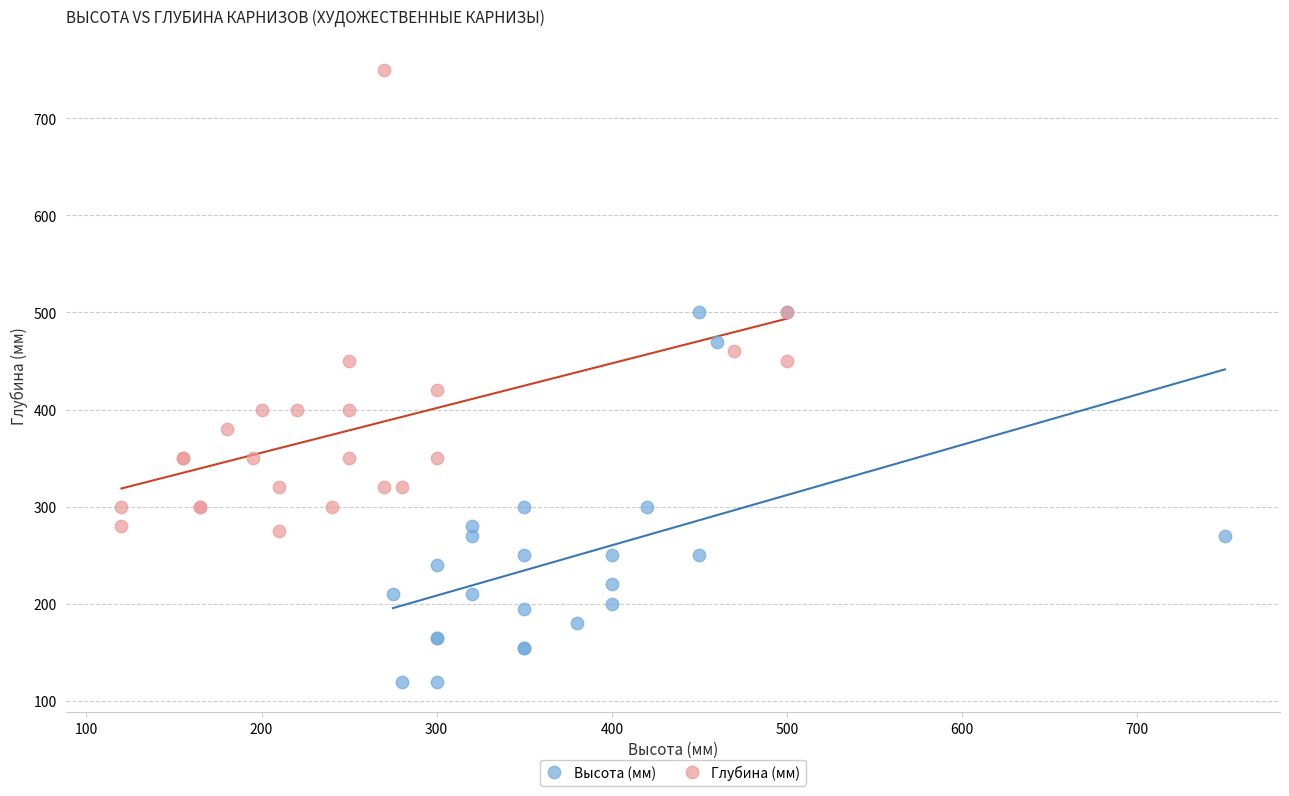

Which series contains the lowest Y value?

Высота (мм)